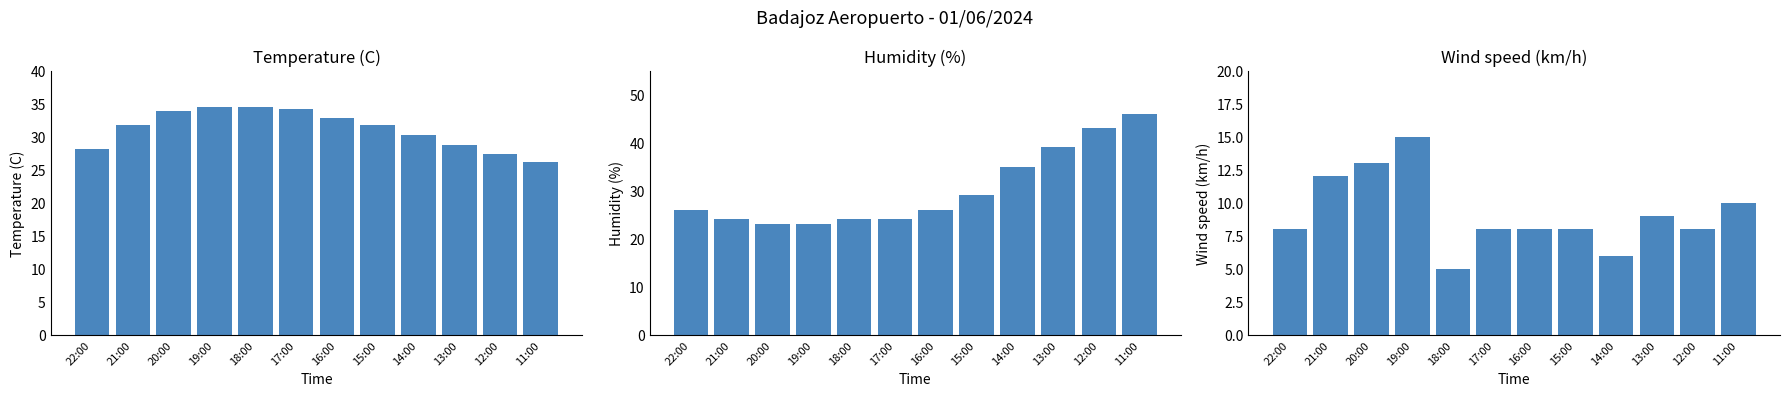

How many bars are there in total?

36